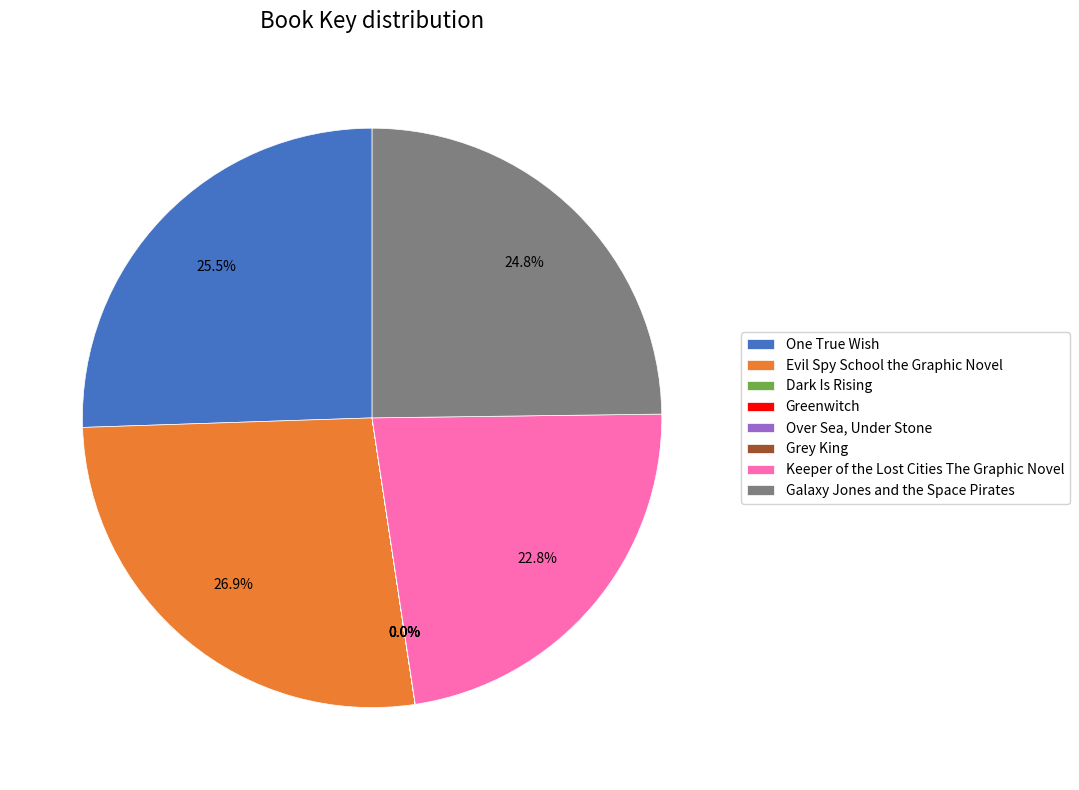

What is the largest slice in the pie chart?

Evil Spy School the Graphic Novel